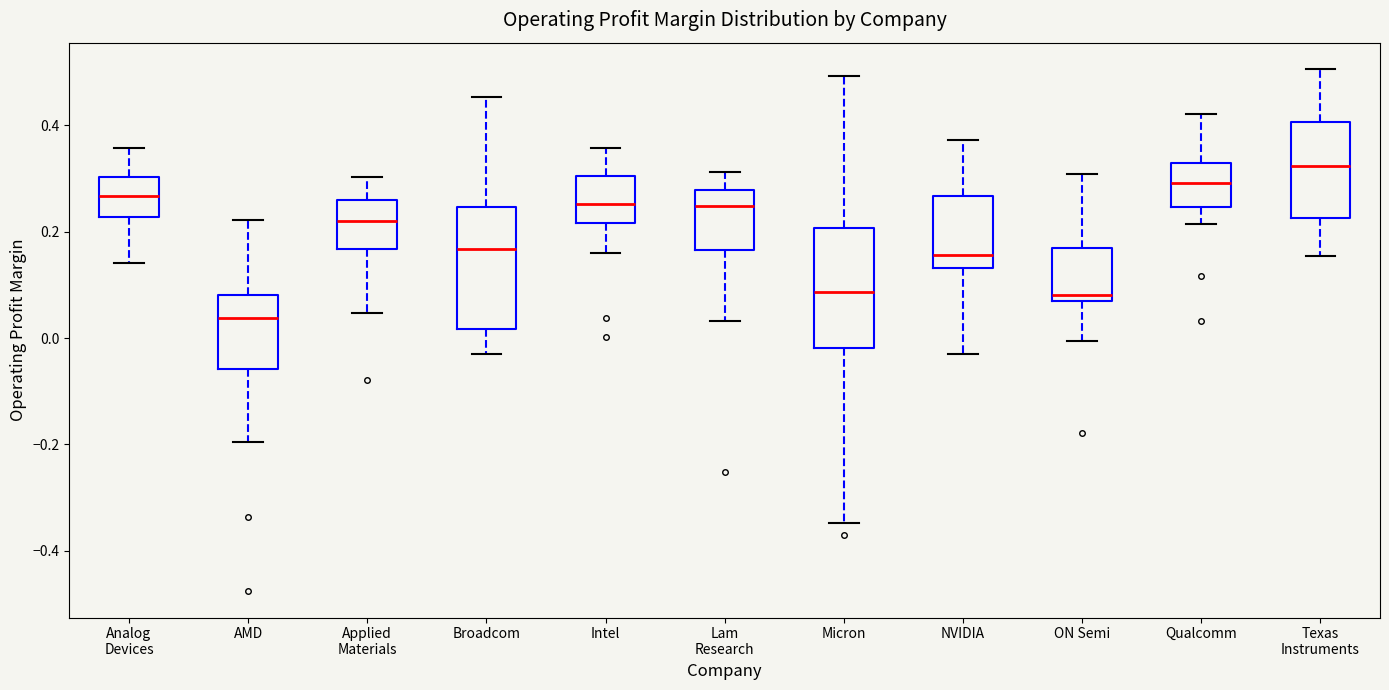

Reading left to right, read every box against the y-axis: the position of its median line, the range the box covers, and the ends of its whiskers. The values are not printed on the chart, so give them approximately, as read against the axis.

Analog Devices: median 0.26, box 0.22 to 0.30, whiskers 0.14 to 0.36
AMD: median 0.04, box -0.06 to 0.08, whiskers -0.20 to 0.22
Applied Materials: median 0.22, box 0.16 to 0.26, whiskers 0.04 to 0.30
Broadcom: median 0.16, box 0.02 to 0.24, whiskers -0.04 to 0.46
Intel: median 0.26, box 0.22 to 0.30, whiskers 0.16 to 0.36
Lam Research: median 0.24, box 0.16 to 0.28, whiskers 0.04 to 0.32
Micron: median 0.08, box -0.02 to 0.20, whiskers -0.34 to 0.50
NVIDIA: median 0.16, box 0.14 to 0.26, whiskers -0.02 to 0.38
ON Semi: median 0.08, box 0.06 to 0.16, whiskers 0.00 to 0.30
Qualcomm: median 0.30, box 0.24 to 0.32, whiskers 0.22 to 0.42
Texas Instruments: median 0.32, box 0.22 to 0.40, whiskers 0.16 to 0.50